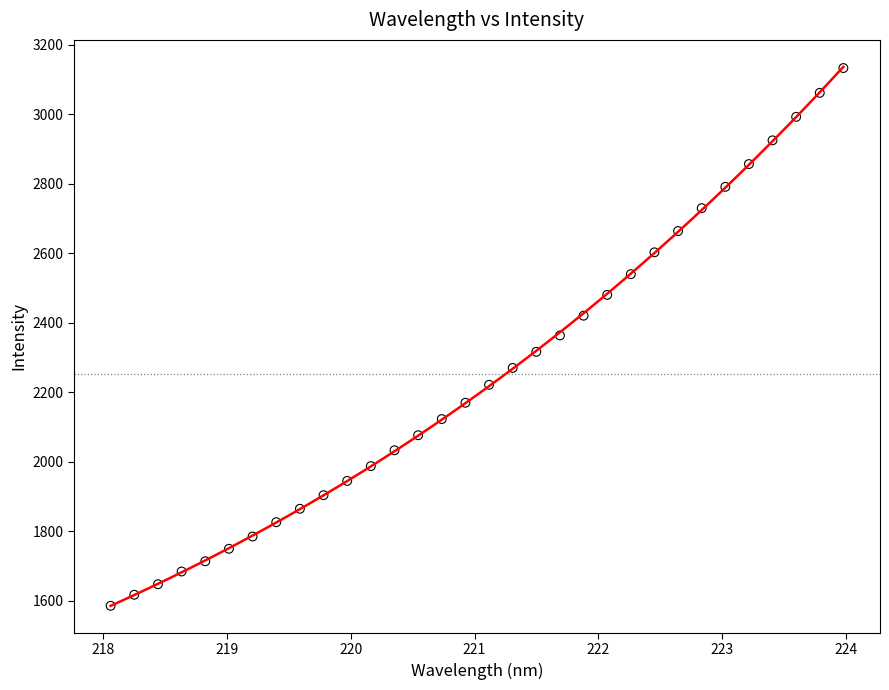

What is the range of Y values (max minus min)?

1546.7